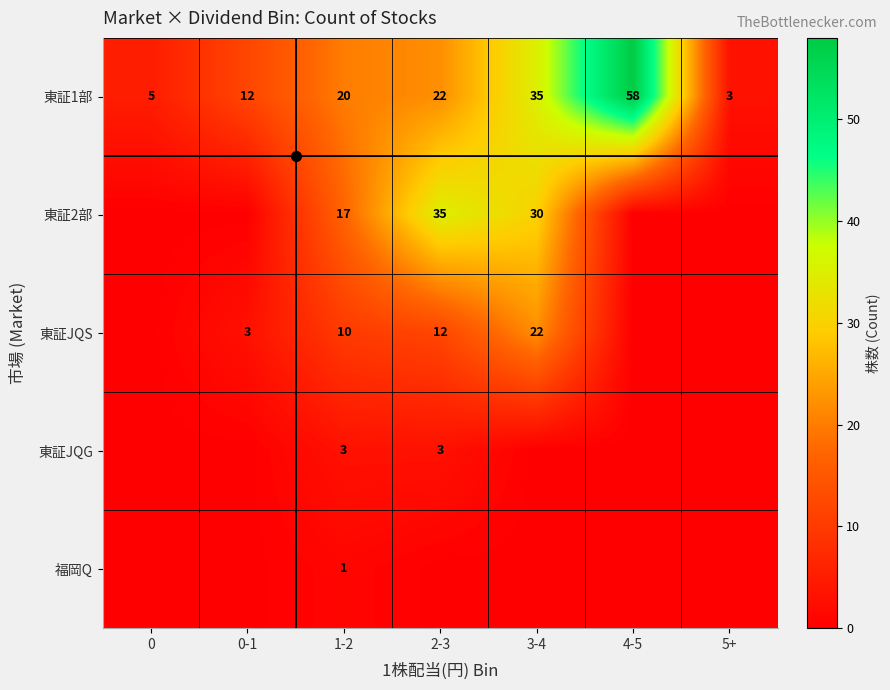

How many values in the 東証JQS series exceed 3?

3